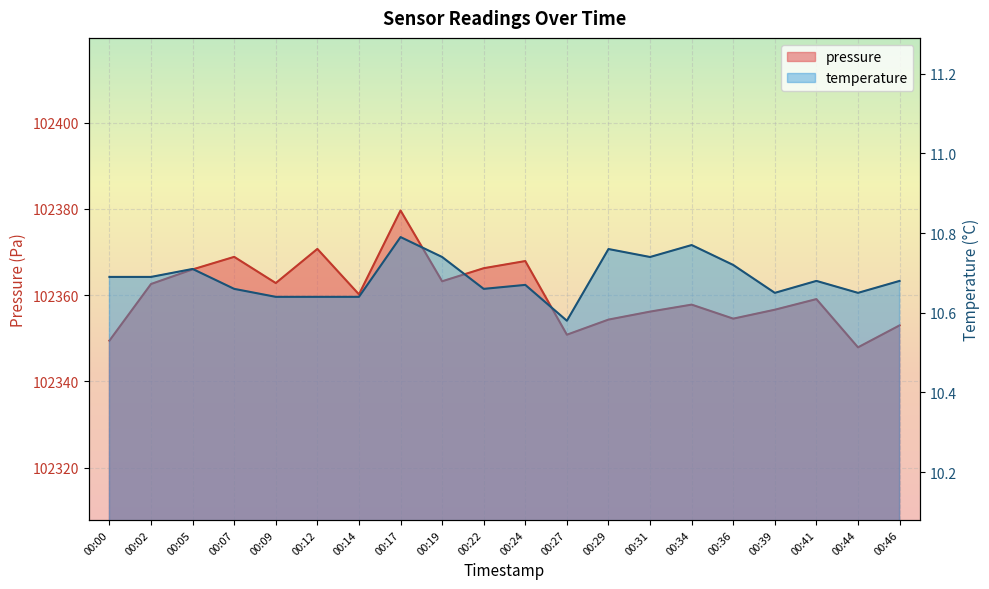

In temperature, how many points are higher than both neighbors (excluding endpoints)?

6